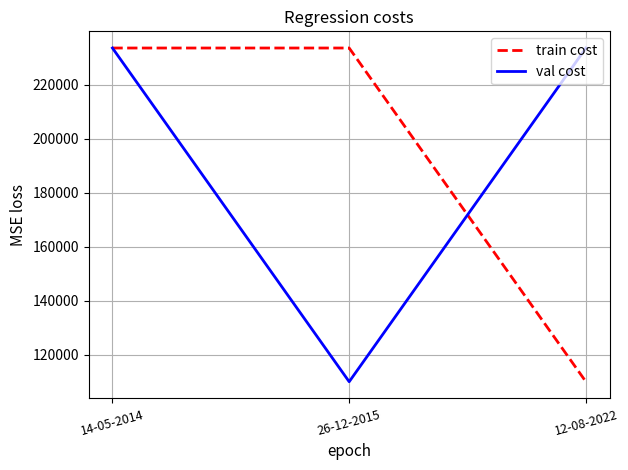

What is the total value across all series at 26-12-2015?

343633